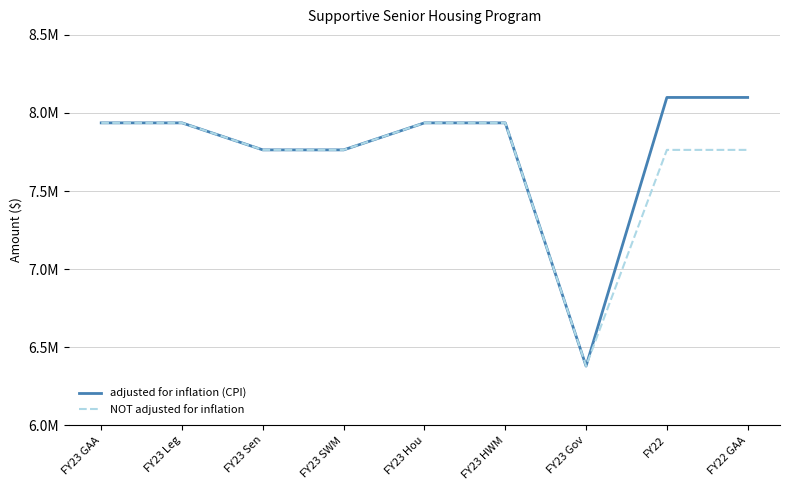

At which label does NOT adjusted for inflation first exceed 7763422?

FY23 GAA